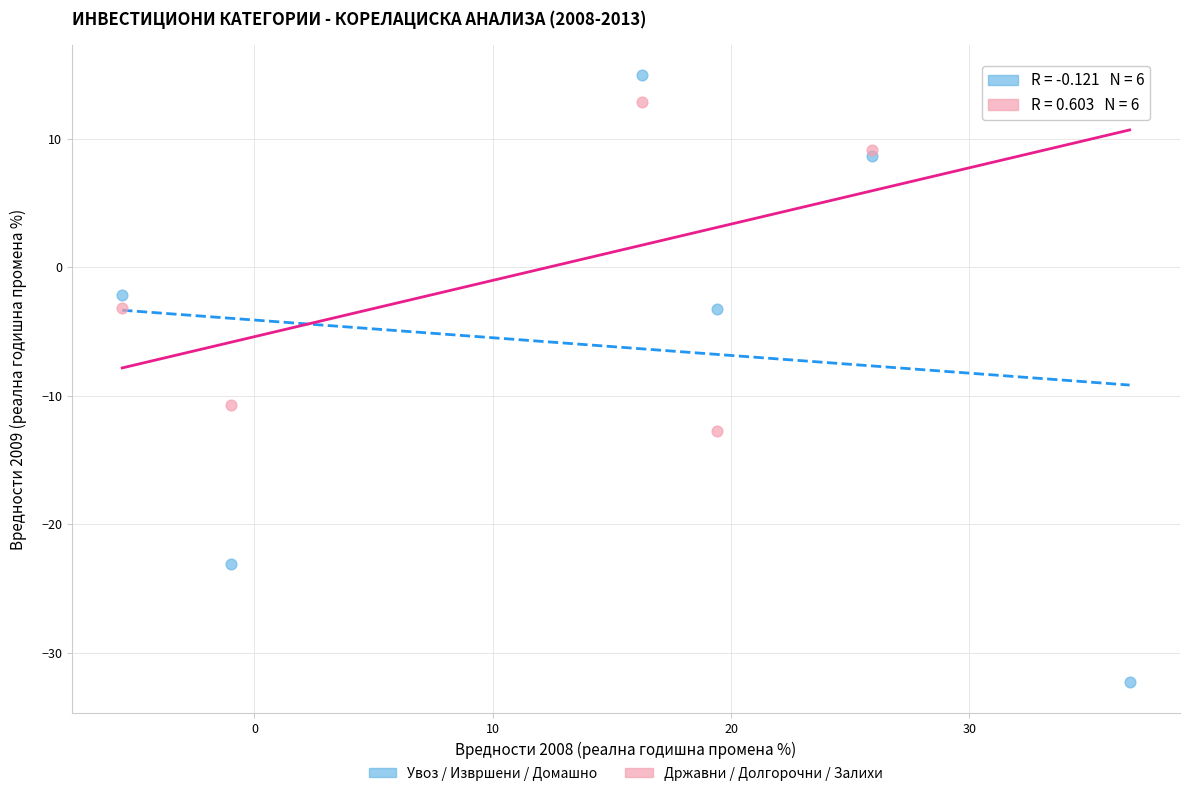

Across all series, what Y value is closest to -8?

-10.8